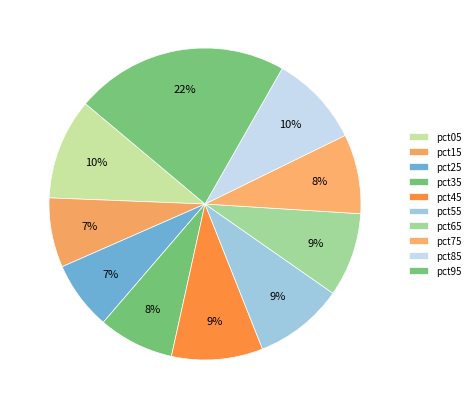

To the nearest percent, what portion does pct55 represent?

9%